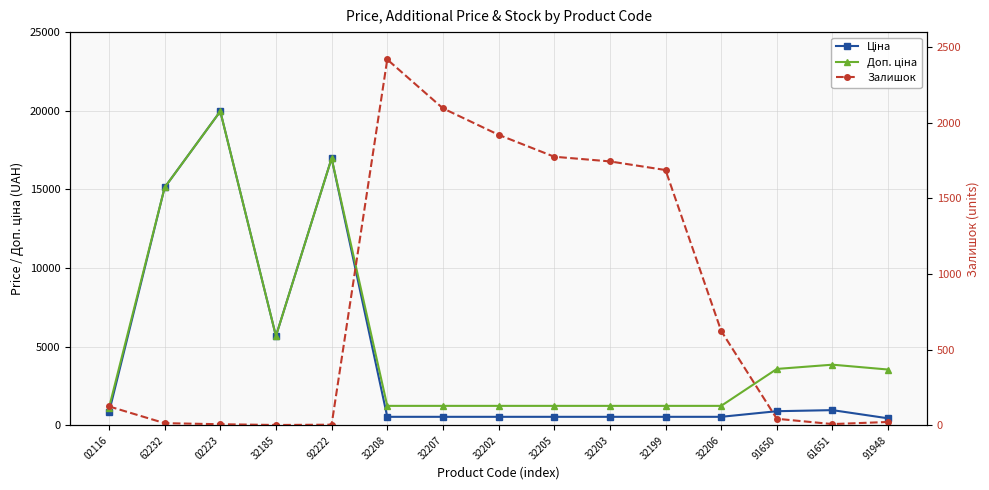

What is the approximate value of Ціна at 32207?

539.0